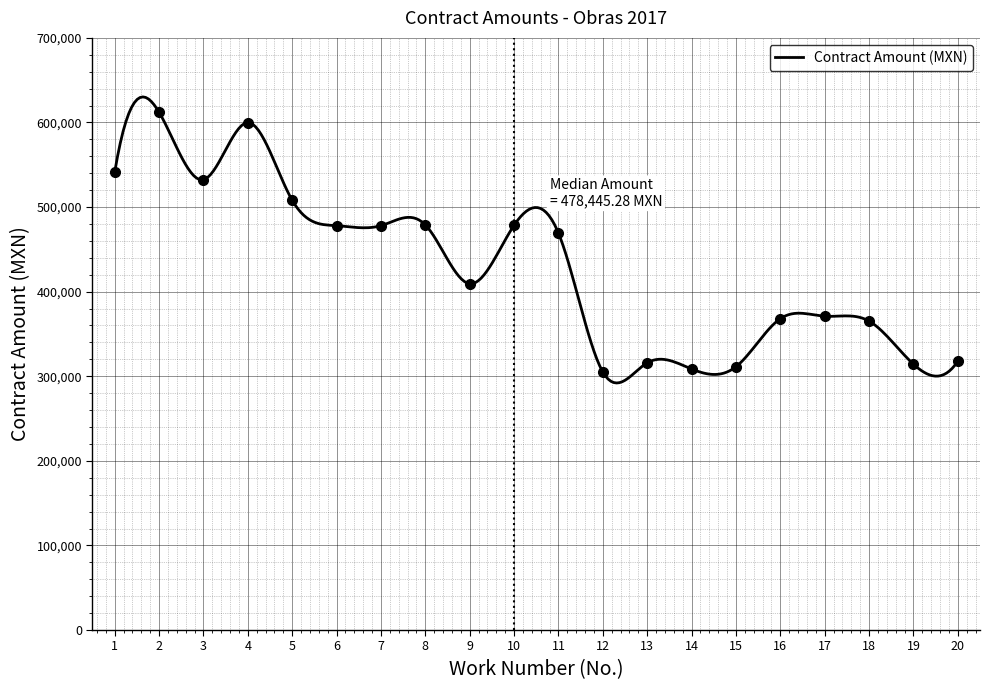

Reading left to right, transcribe all the data shown in this chart.

1=540924.3	2=612178.7	3=532359.0	4=599882.6	5=508134.7	6=478024.9	7=478024.9	8=478970.7	9=409345.3	10=478445.3	11=469302.0	12=305091.0	13=315810.7	14=308611.6	15=311239.0	16=368042.9	17=370985.5	18=365205.3	19=314286.8	20=317807.5